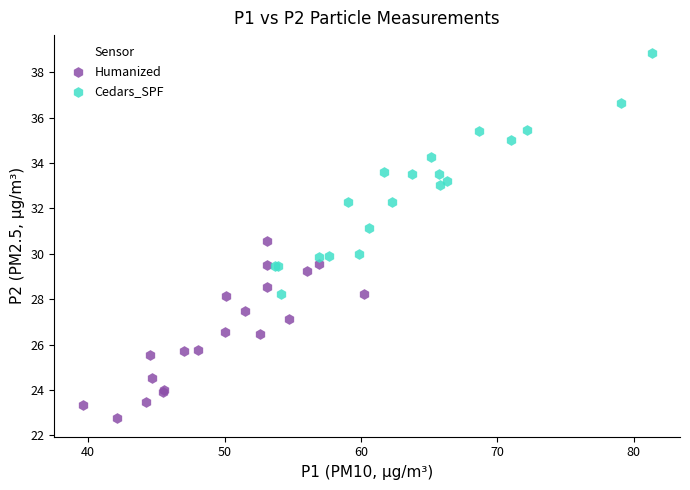

Which series contains the highest Y value?

Cedars_SPF